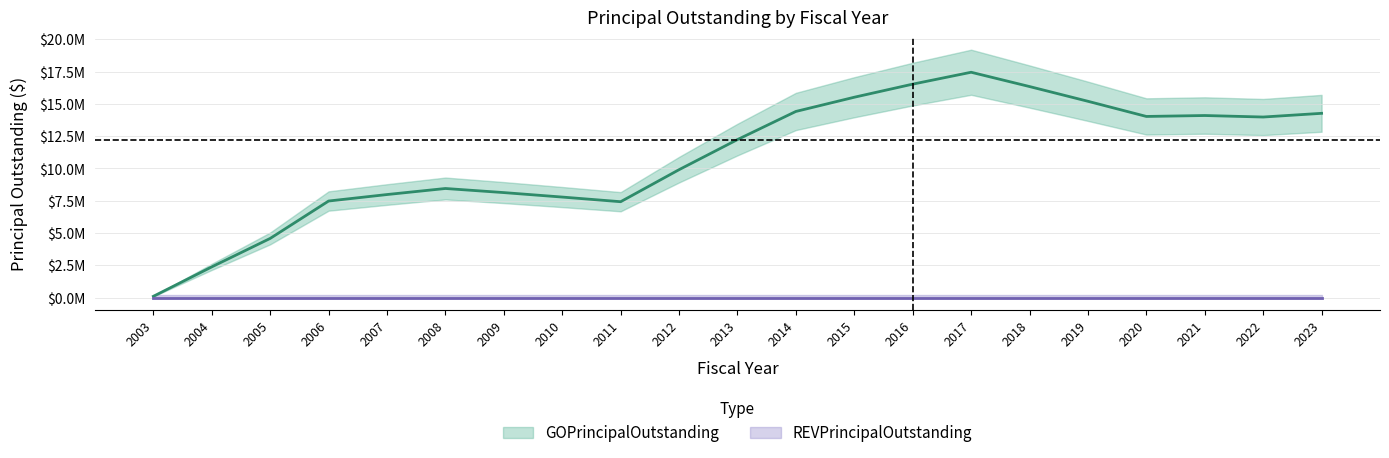

True or false: REVPrincipalOutstanding has more than 0 interior local peaks.

False